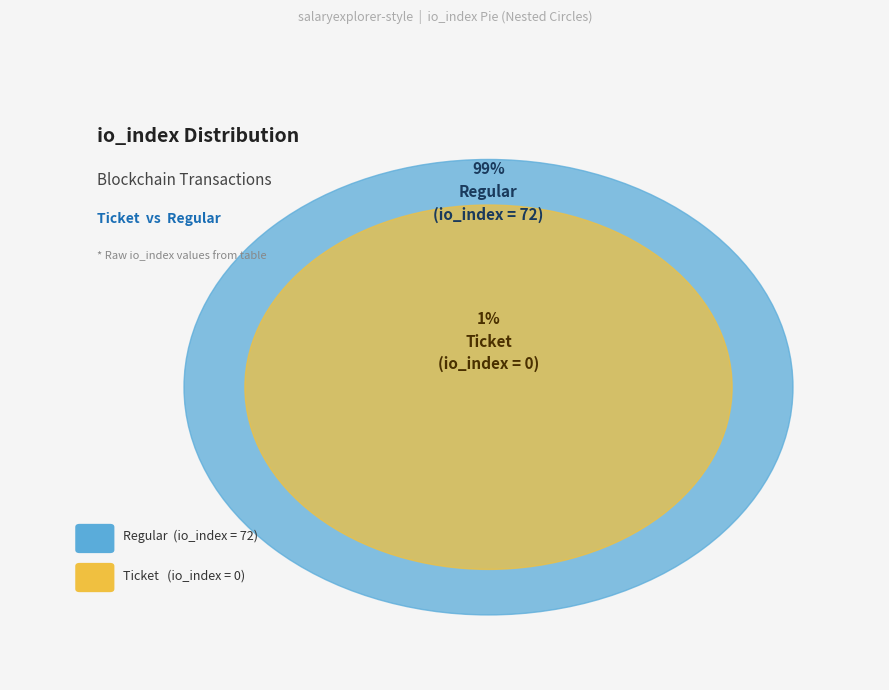

Does Regular (io_index=72) represent more than half of the total?

Yes